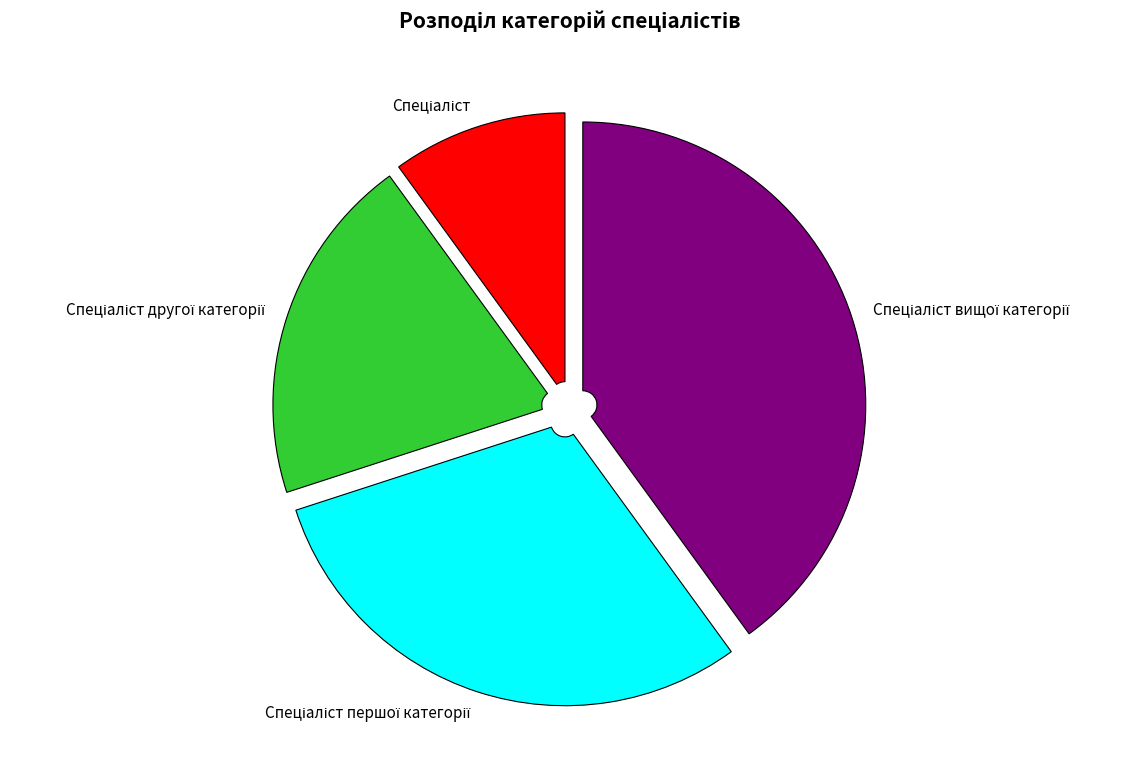

Is there a majority slice in this chart?

No